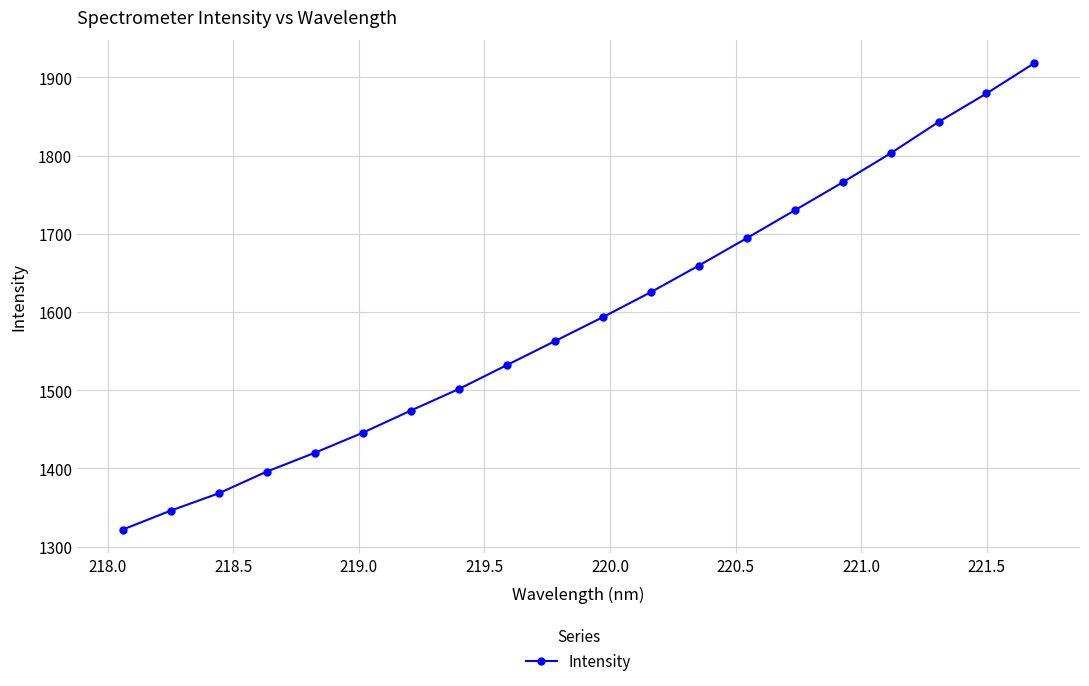

What is the value of the 3rd point from the left?

1368.1